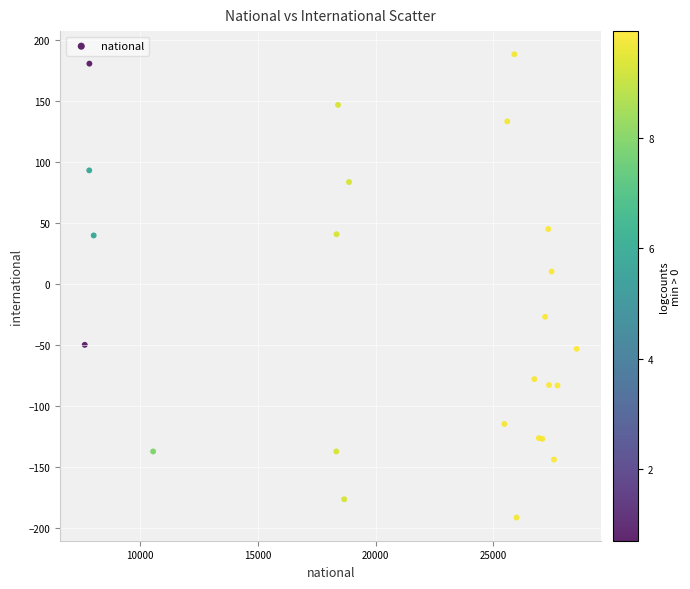

What Y value in the scatter plot is closest to -1?

9.9